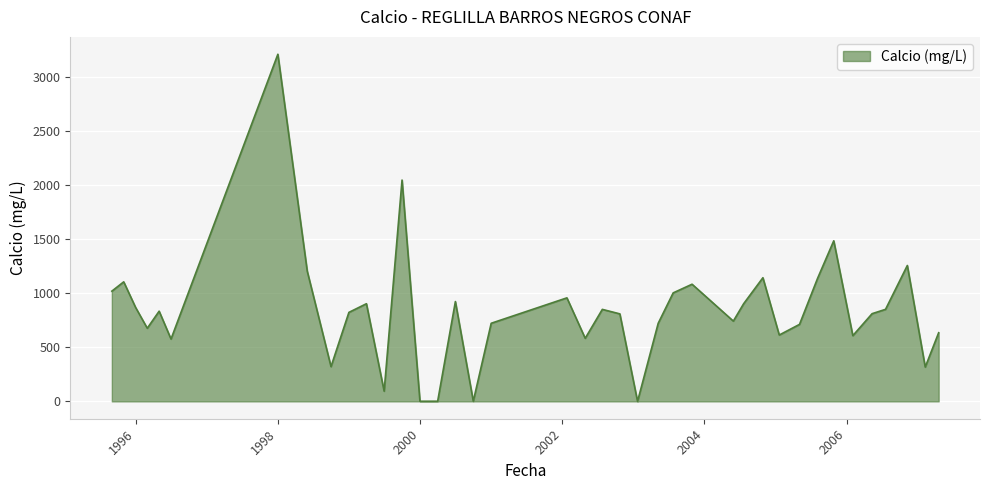

What is the difference between the maximum and minimum values?

3206.0